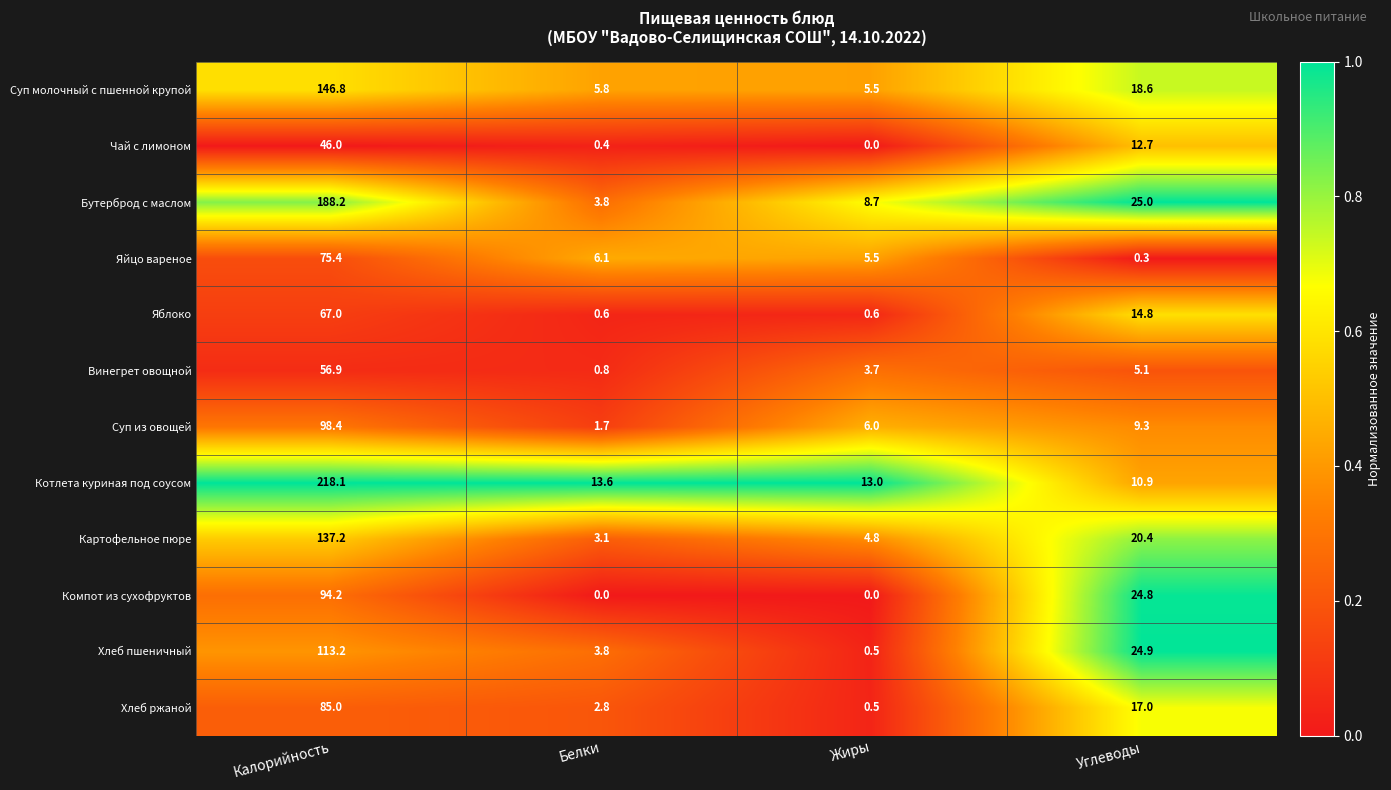

Is the value of Бутерброд с маслом at Жиры greater than the value of Компот из сухофруктов at Жиры?

Yes